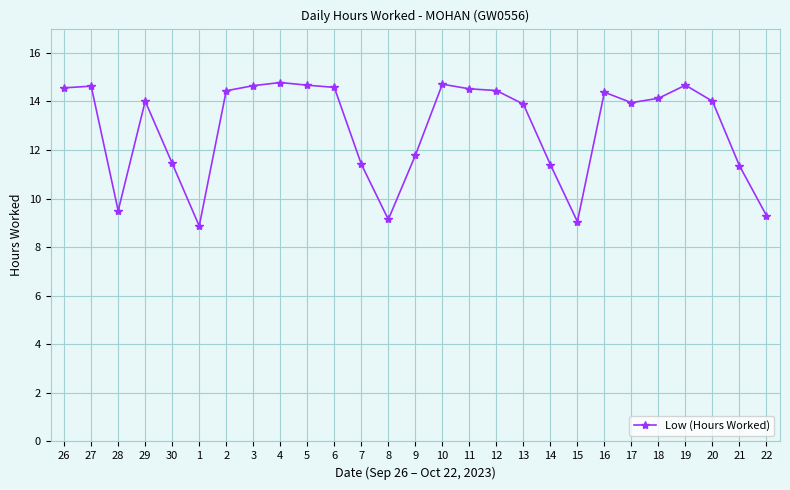

What is the value of the 7th point from the left?

14.4